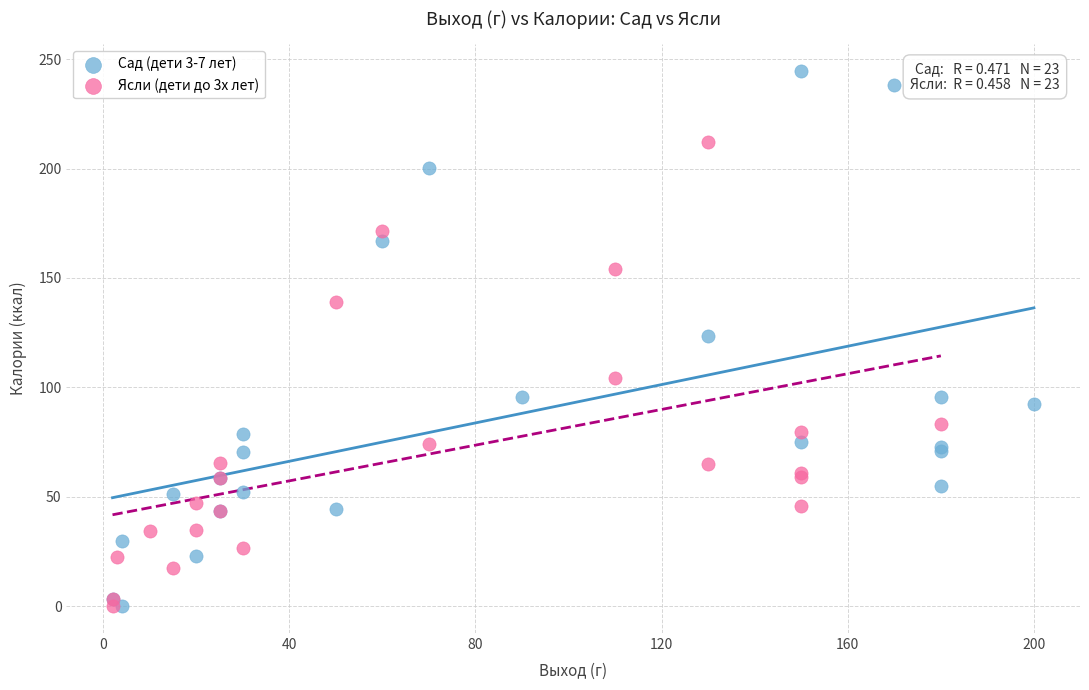

Which series reaches the maximum Y coordinate?

Сад (дети 3-7 лет)